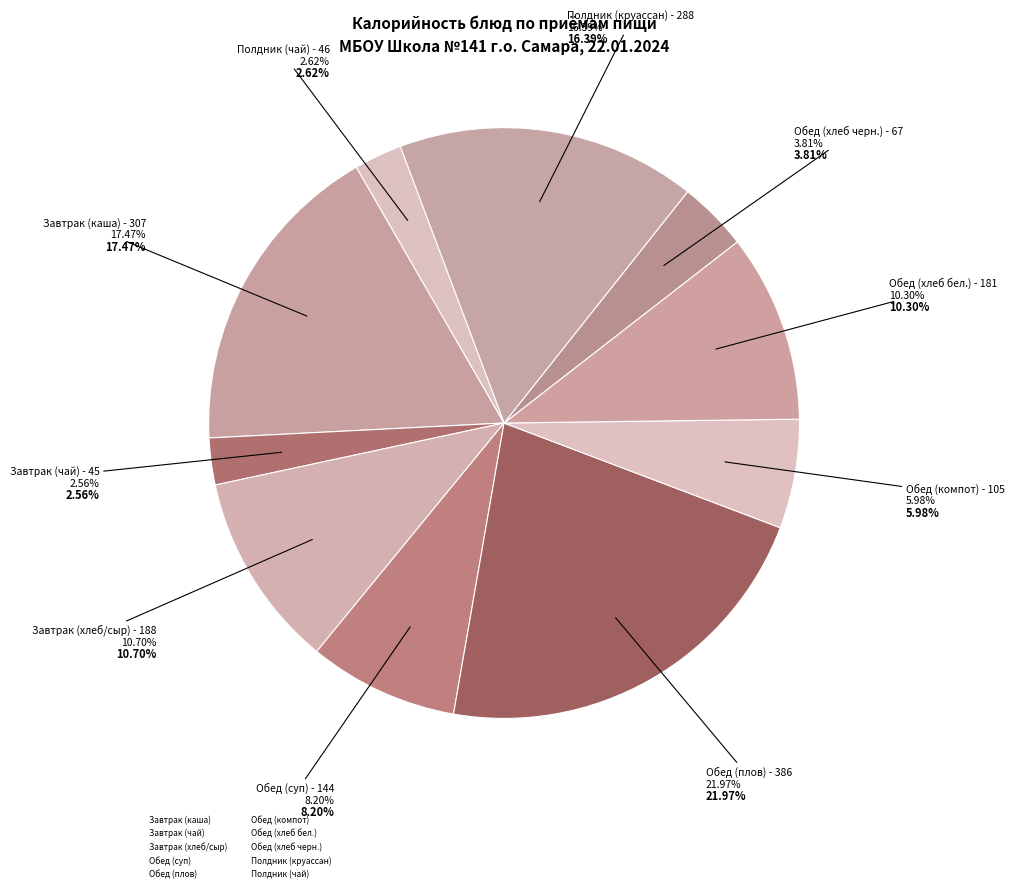

What portion of the pie excludes Обед (плов)?

78.0%